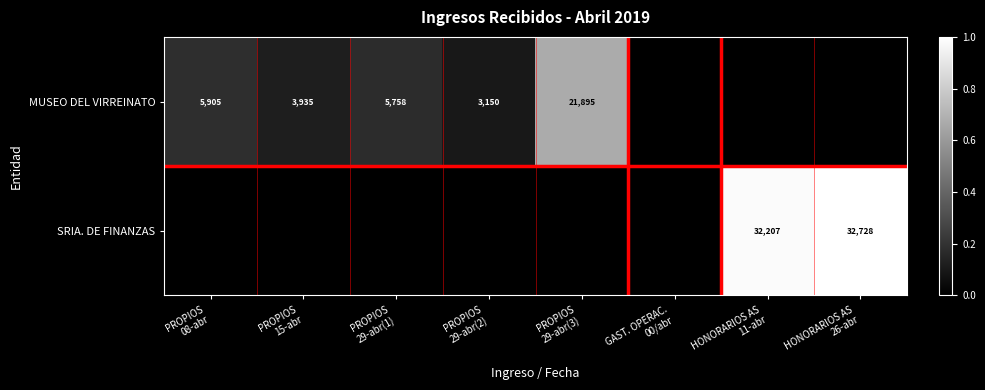

Between GAST. OPERAC.
00/abr and PROPIOS
29-abr(2), which is larger?

PROPIOS
29-abr(2)